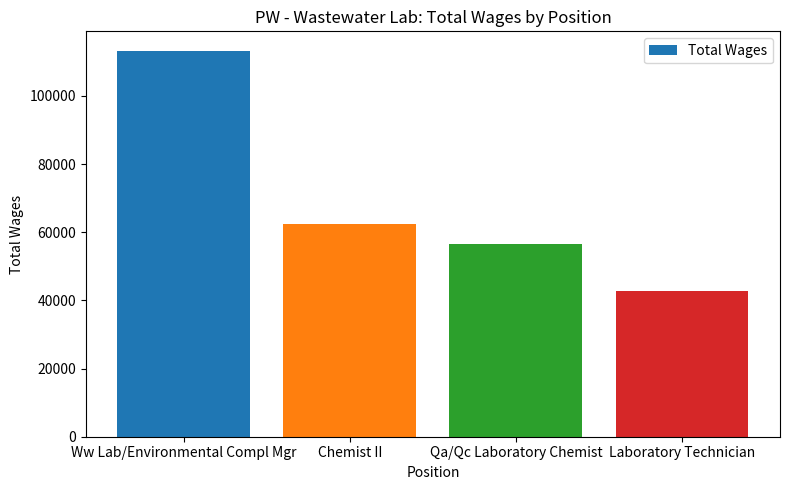

How many data points does each series have?

4